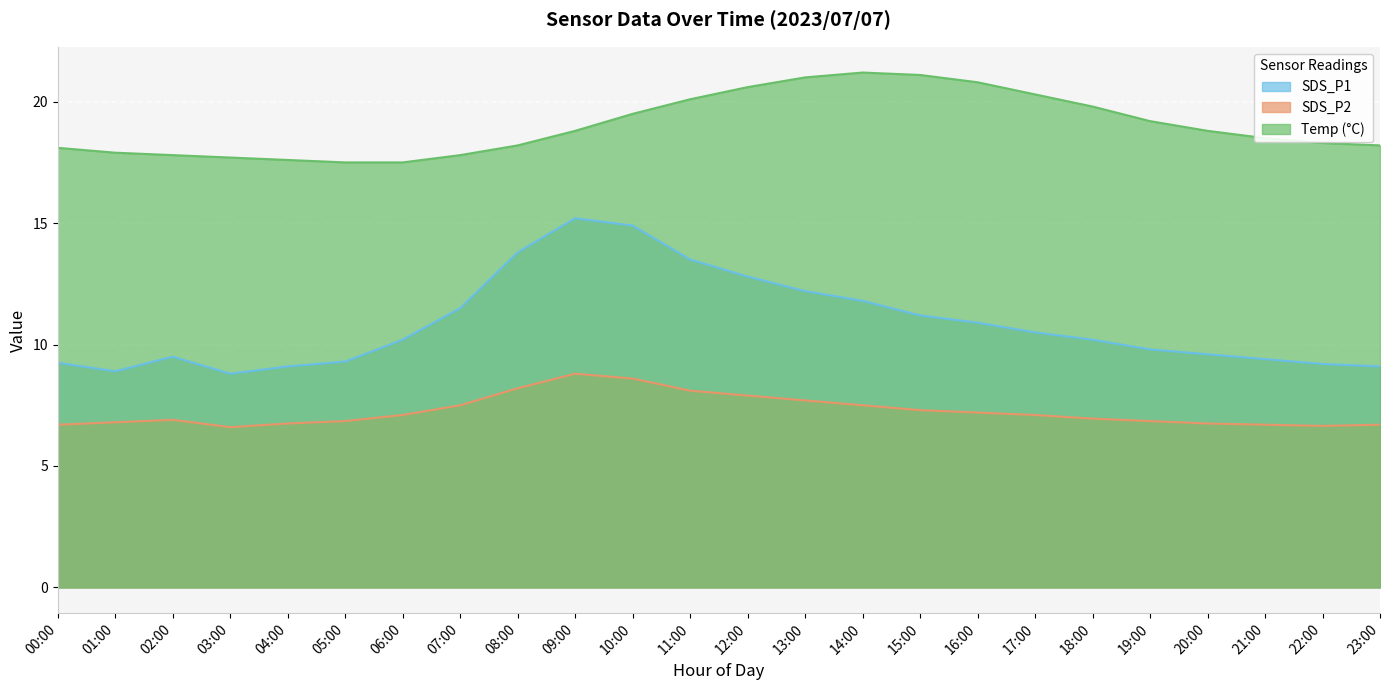

Which category has the highest value across all series?

14:00